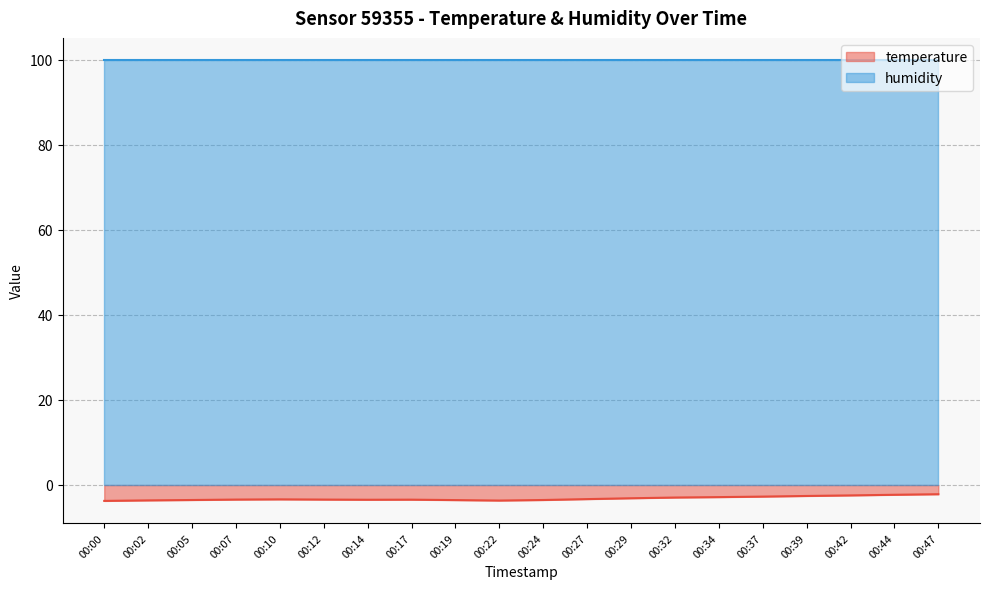

What is the sum of the values at 00:12 and 00:02?

-7.1